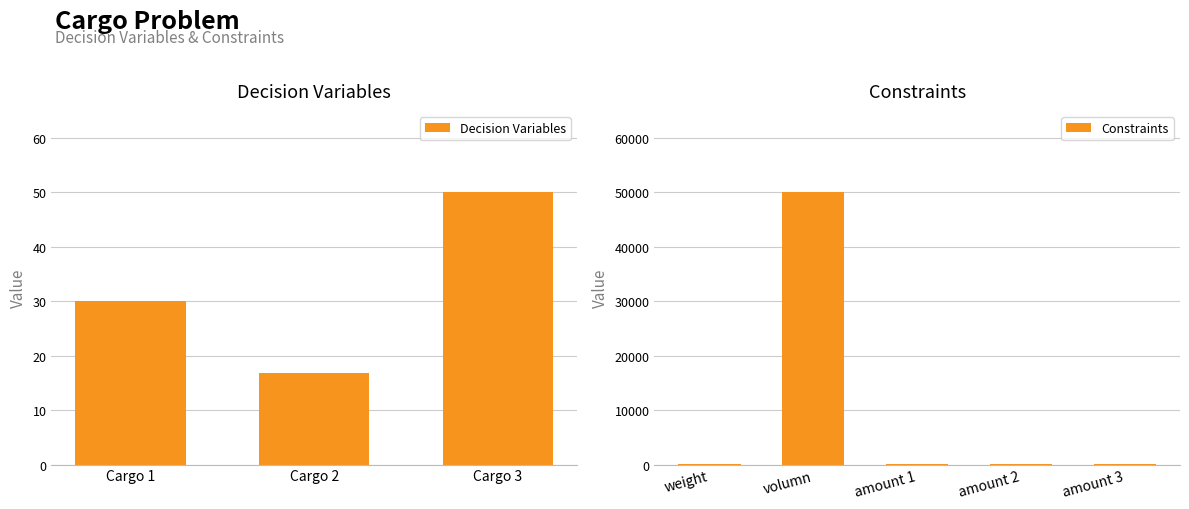

At which label is the value closest to 25008?

weight